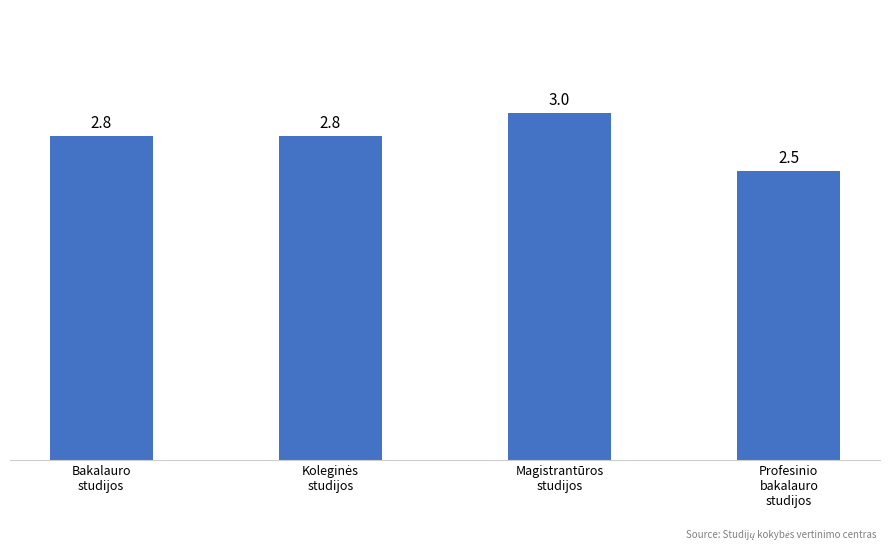

How many bars are there in total?

4